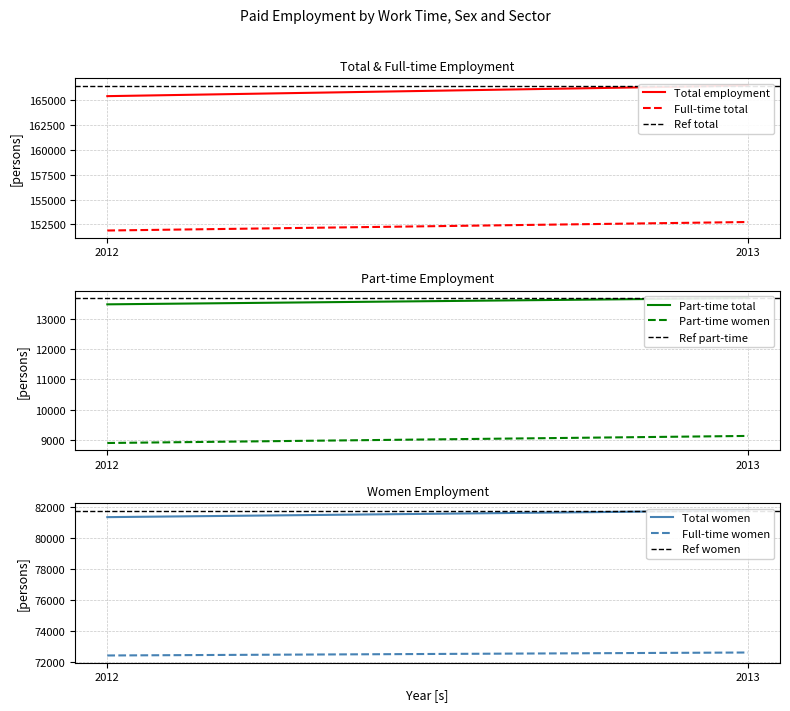

Between 2012 and 2013, which is larger?

2013